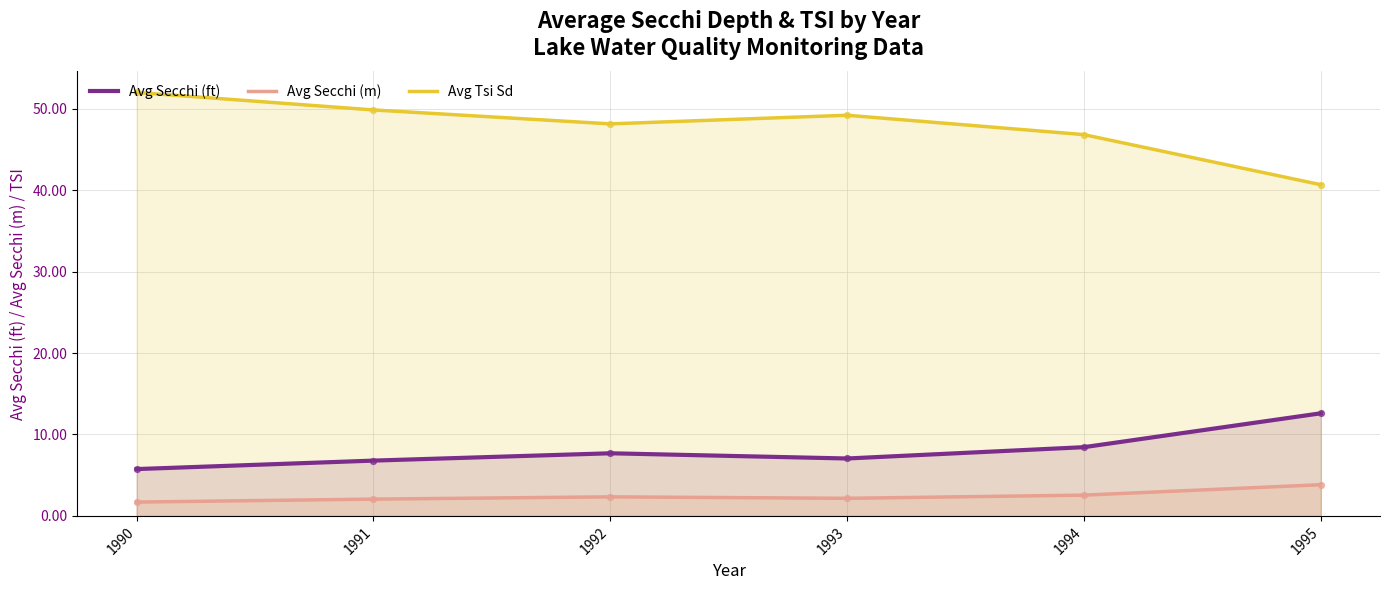

Which series contains the lowest Y value?

Avg Secchi (m)